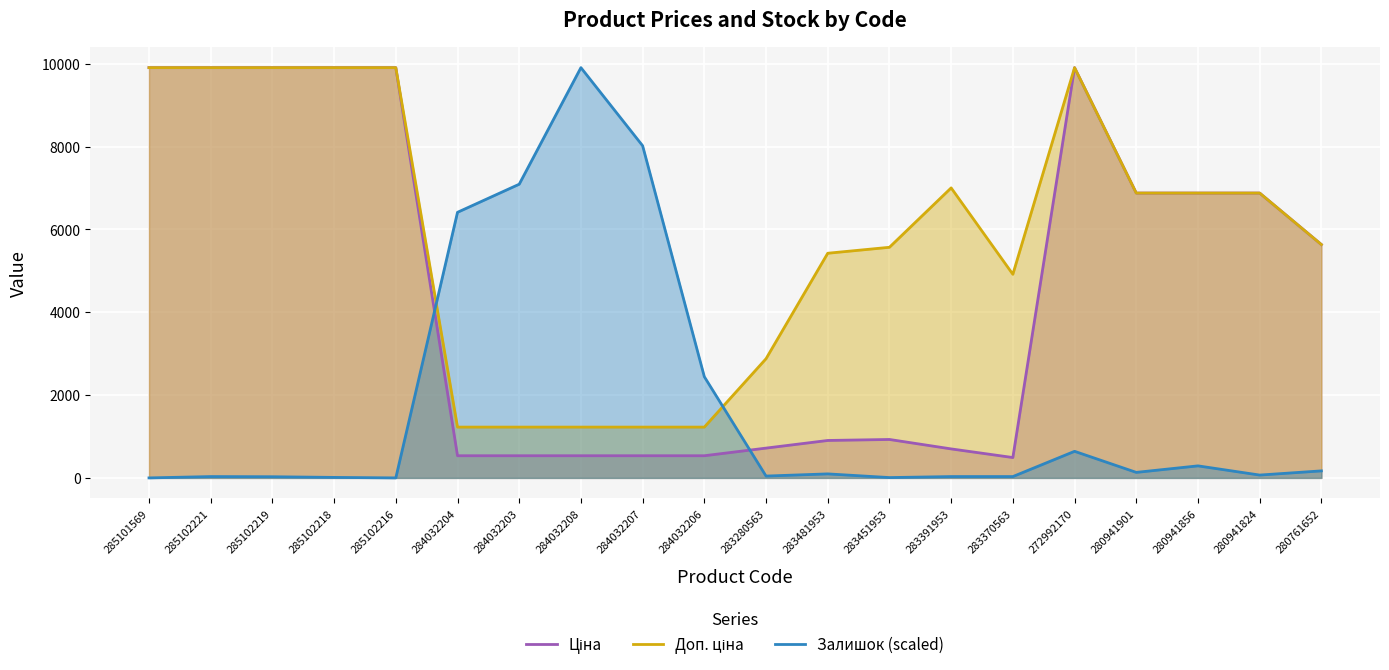

After their last crossing, which series has the higher values: Ціна or Залишок?

Ціна